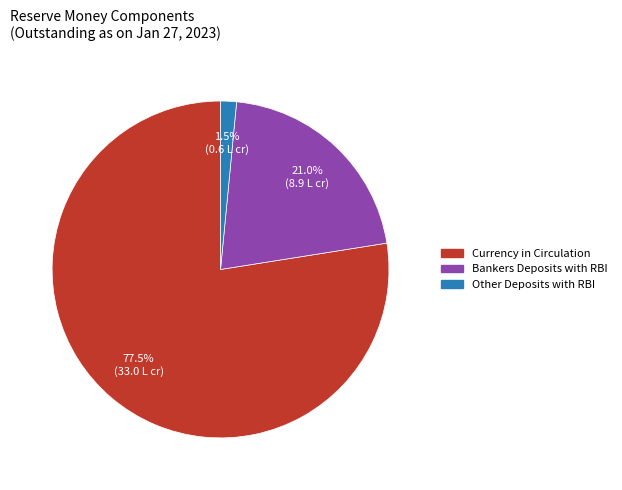

What percentage is NOT represented by Currency in Circulation?

22.5%